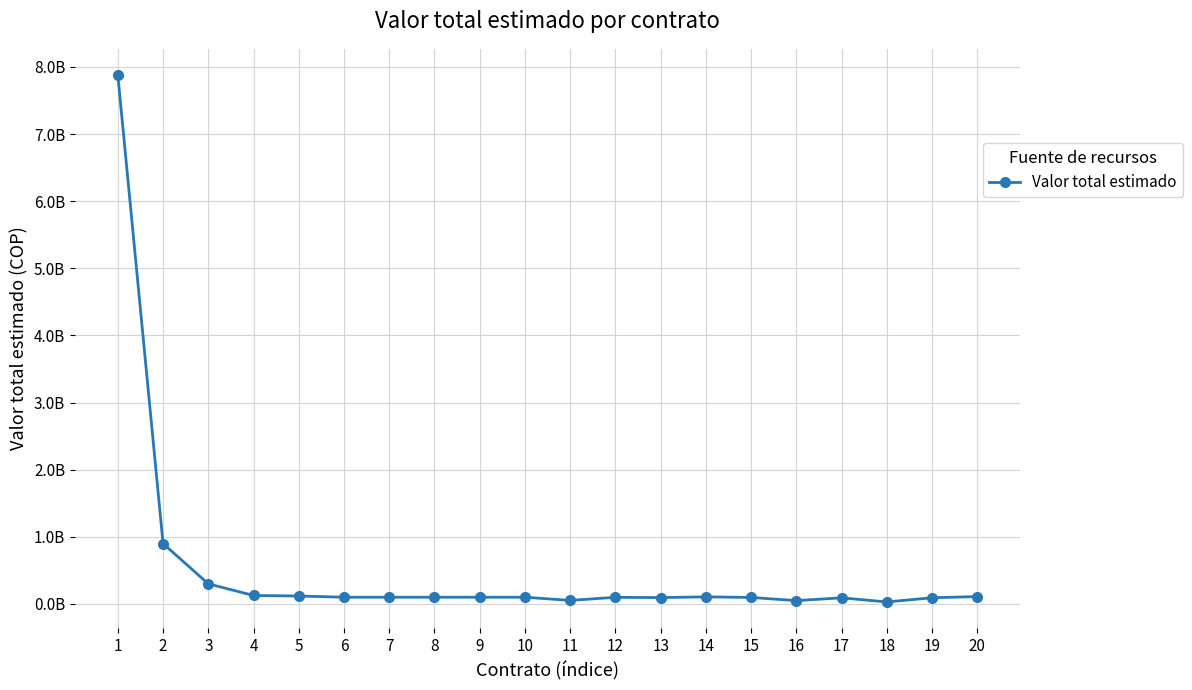

What is the difference between the maximum and minimum values?

7848517263